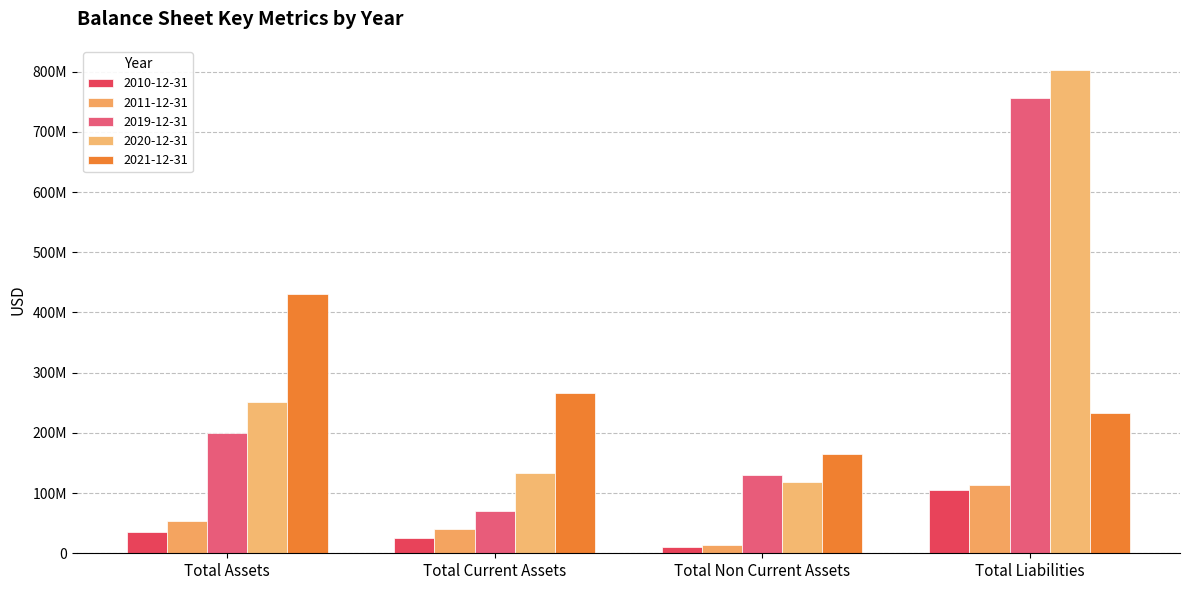

Rank the series by their maximum value, from highest to lowest.

2020-12-31, 2019-12-31, 2021-12-31, 2011-12-31, 2010-12-31